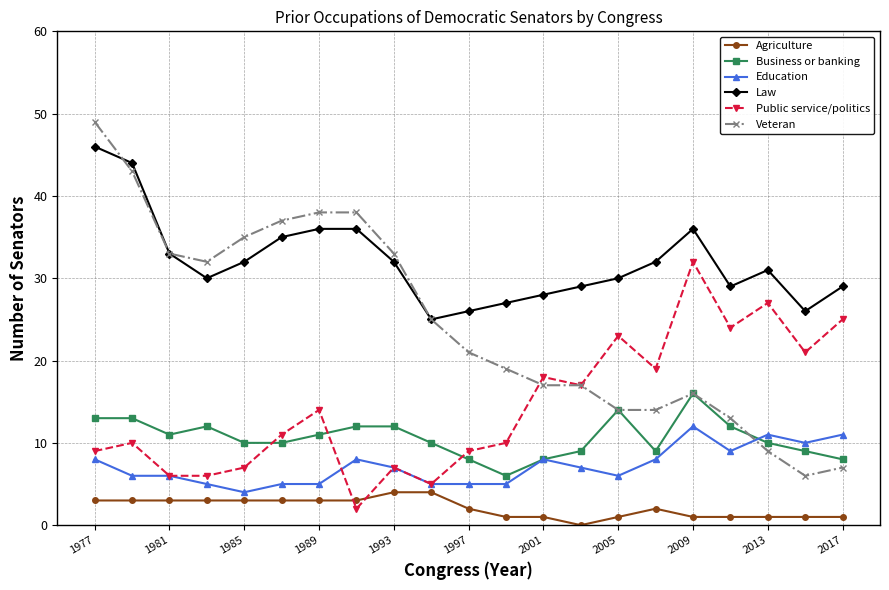

What is the value of the Agriculture point at the 11th from the left?

2